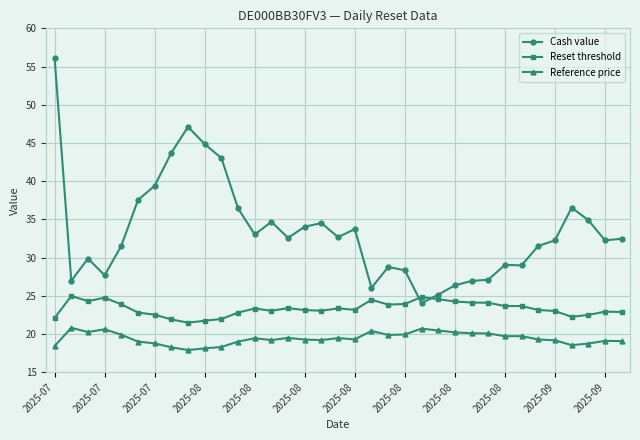

What is the average value of the Reference price series?

19.4